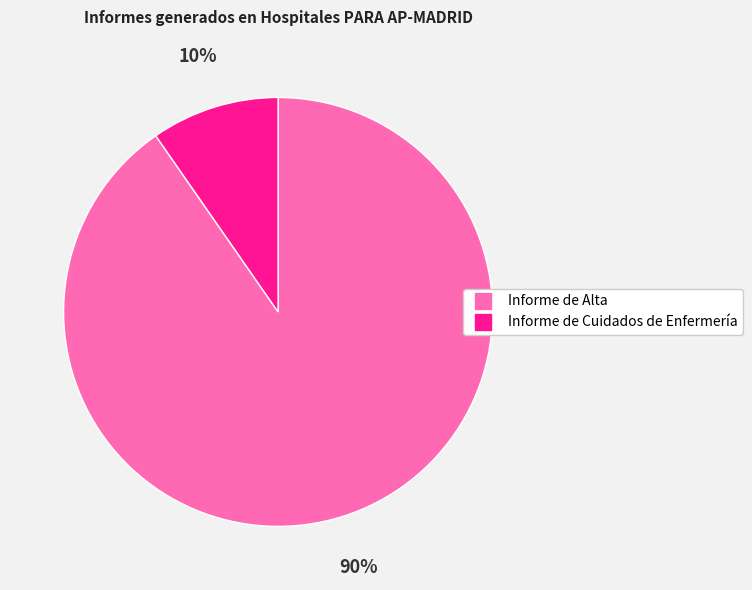

Does any single category account for the majority?

Yes